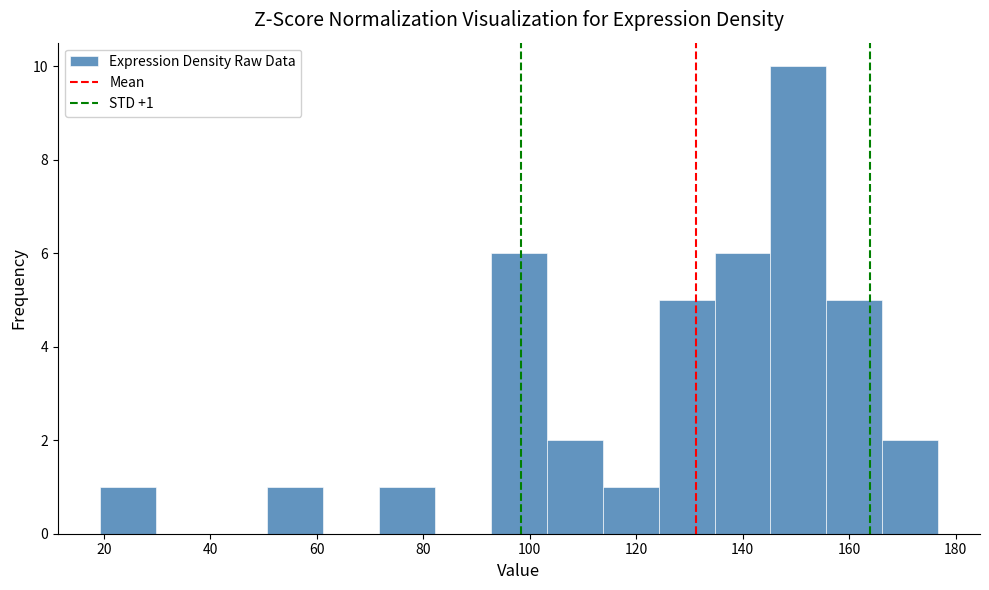

Which range on the x-axis has the tallest bar?

146 to 156